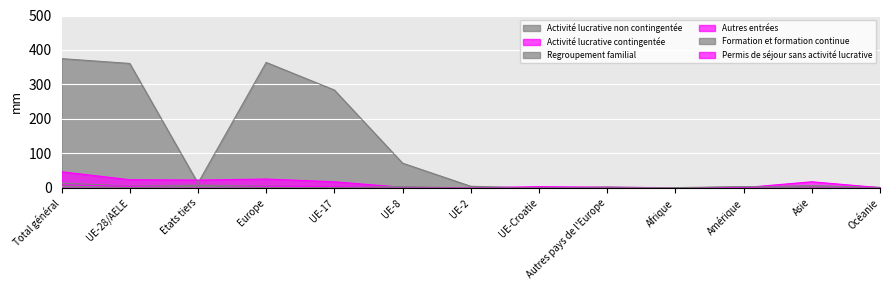

Which series has the largest range (max minus min)?

Activité lucrative non contingentée